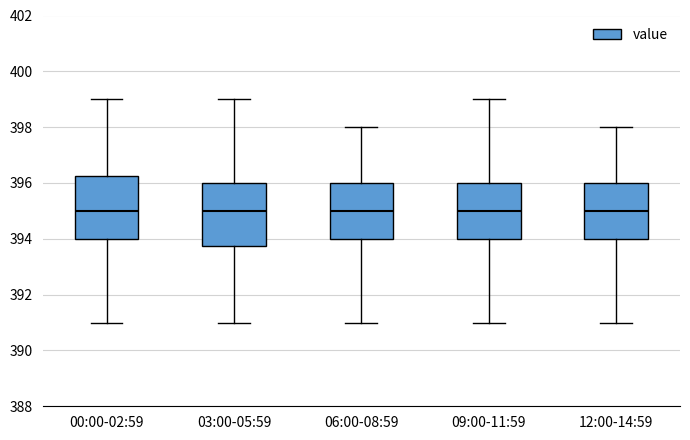

Where does the lower whisker of the box for 00:00-02:59 end on the y-axis? The values are not printed on the chart, so give them approximately, as read against the axis.

391.0